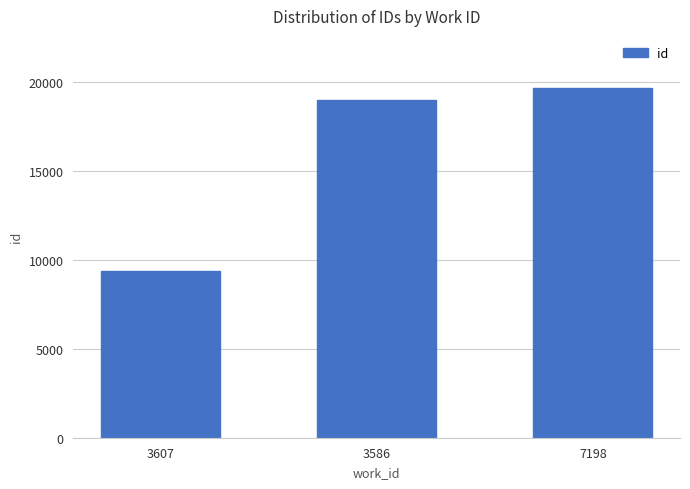

Is it true that the value at 7198 is 6541?

False